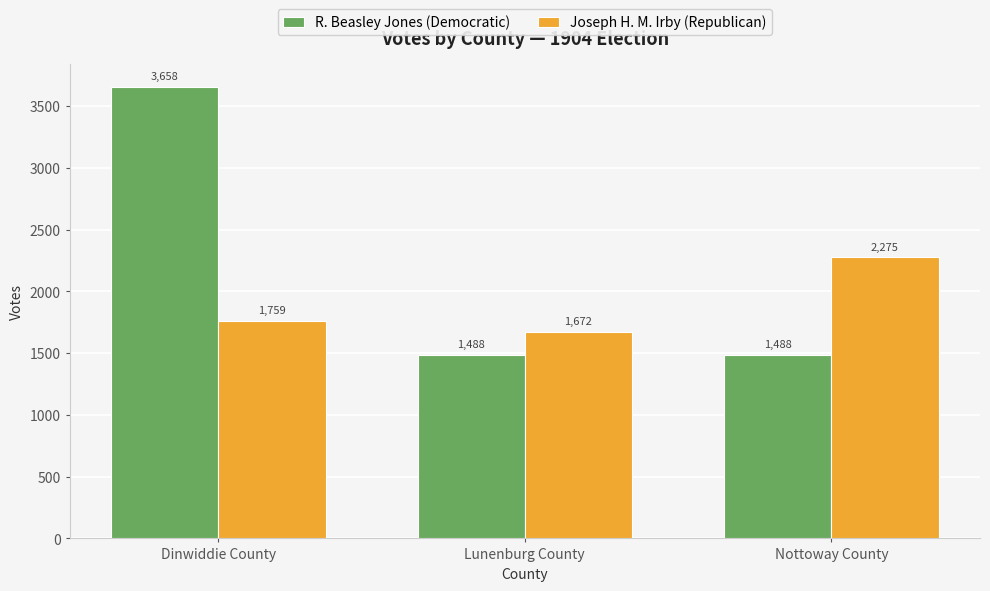

True or false: Joseph H. M. Irby (Republican) has a value of 1759 at Dinwiddie County.

True